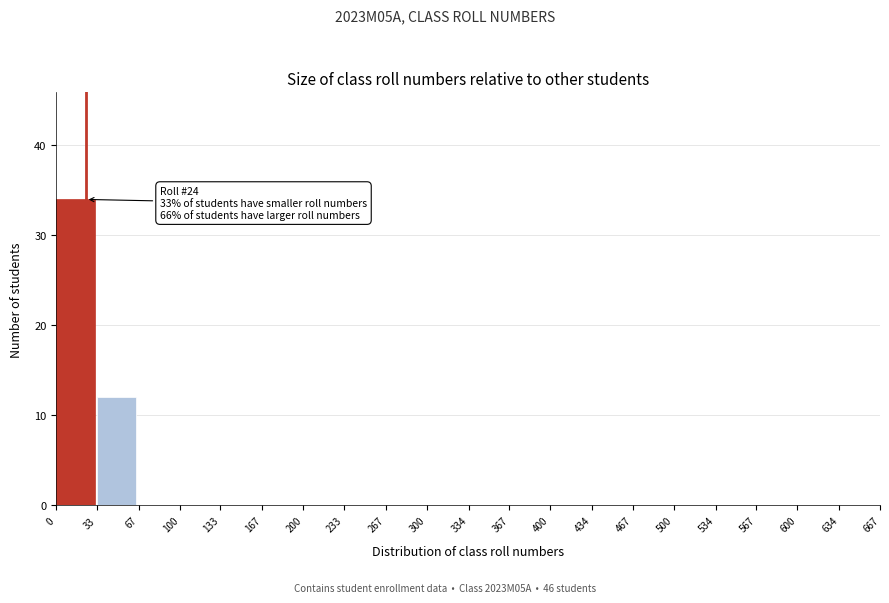

Which range on the x-axis has the tallest bar?

0 to 33